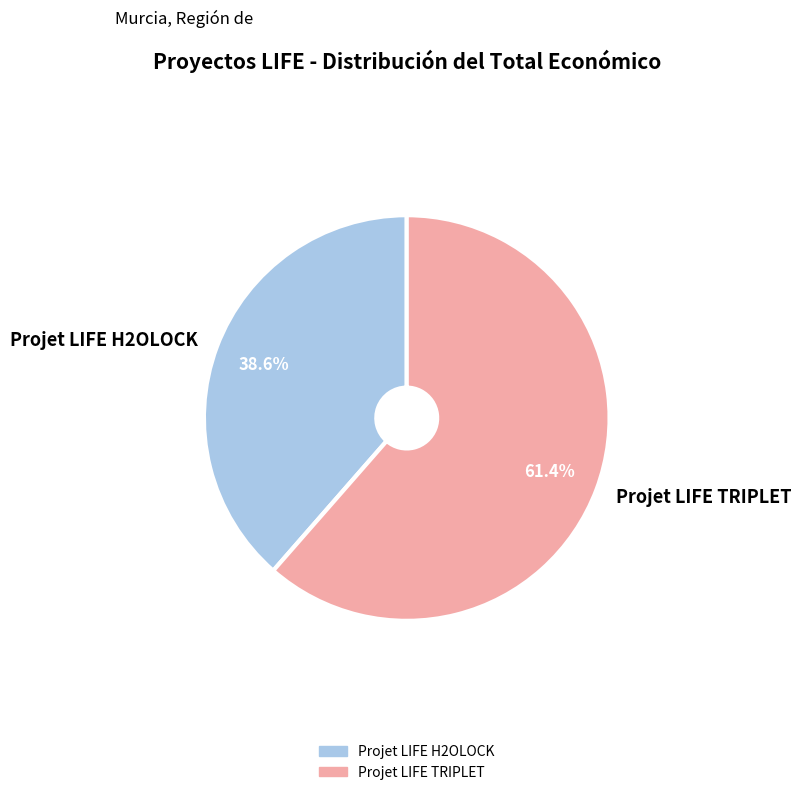

To the nearest percent, what portion does Projet LIFE TRIPLET represent?

61%